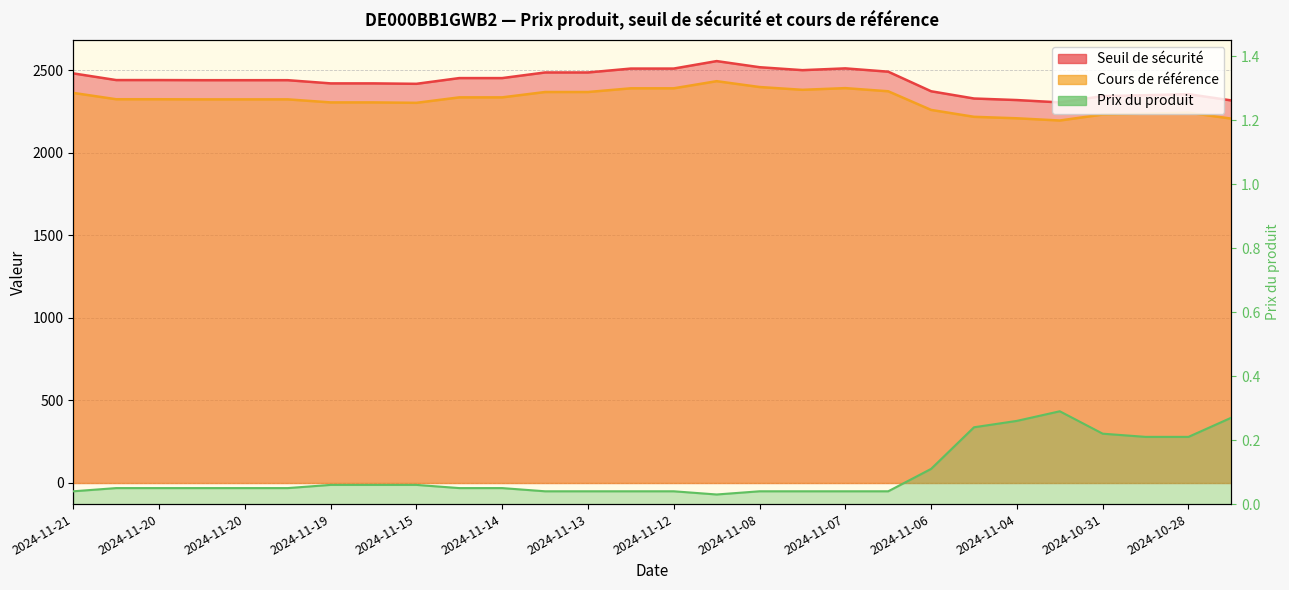

List the series in order of their peak value, lowest first.

Prix du produit, Cours de référence, Seuil de sécurité